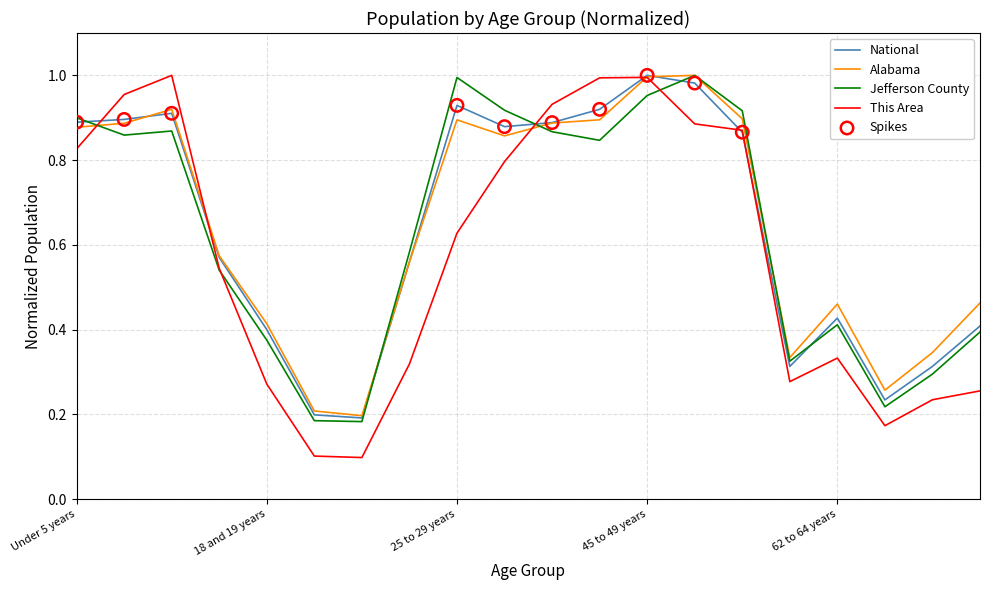

Which series has the widest spread of values?

This Area